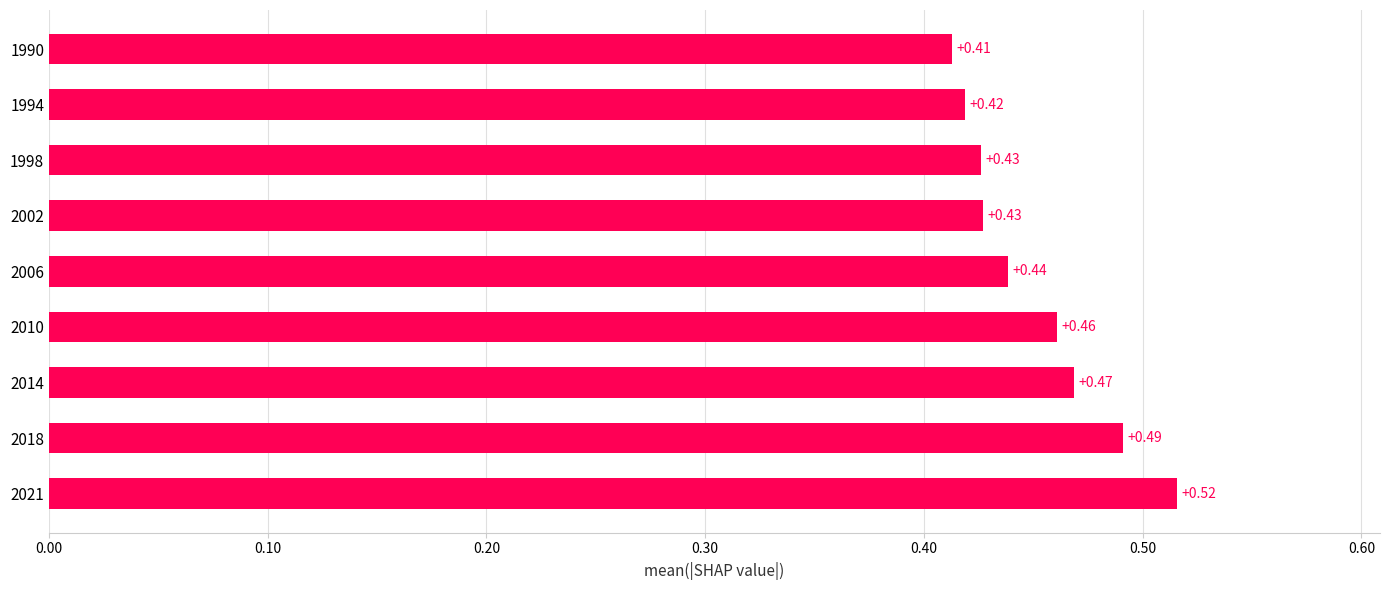

What is the sum of the values at 2002 and 2018?

0.9